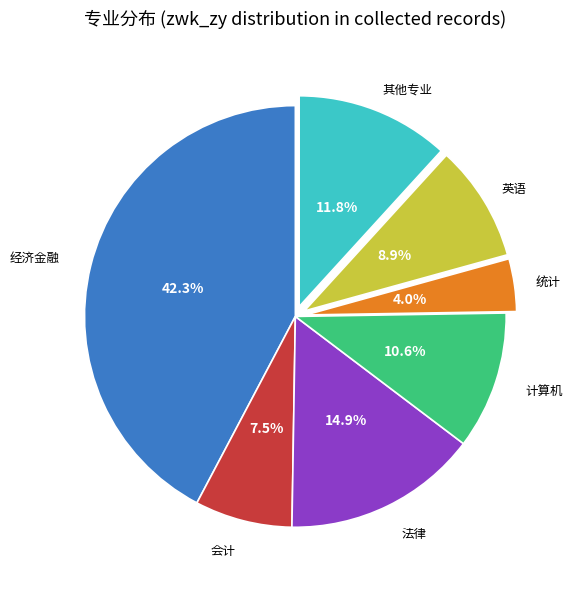

Approximately how many times larger is the value at 英语 compared to 计算机?

0.8